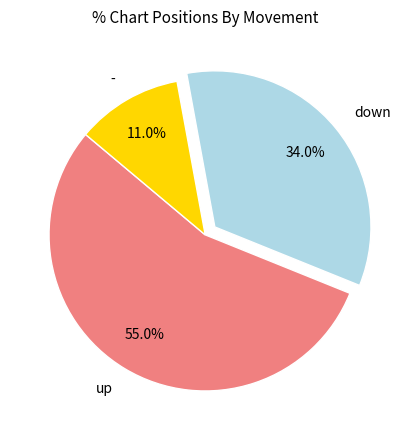

Does up account for over 50% of the chart?

Yes